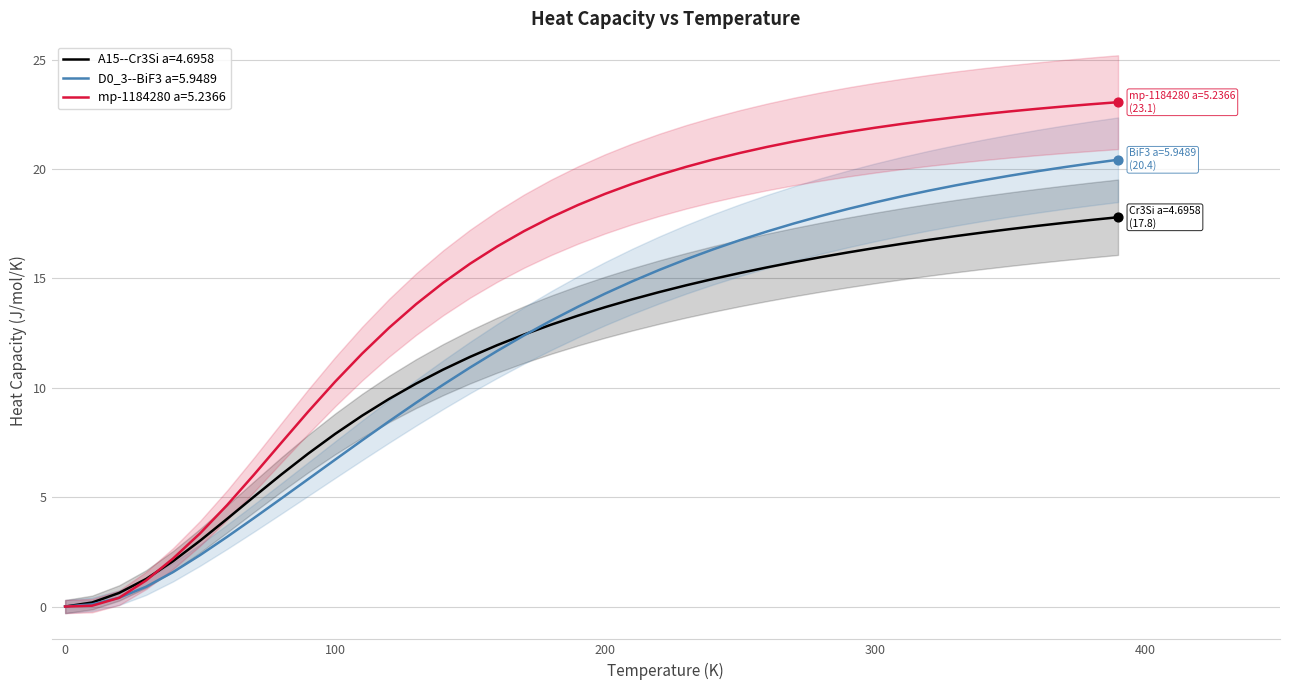

At which category is the sum across all series the highest?

390.0